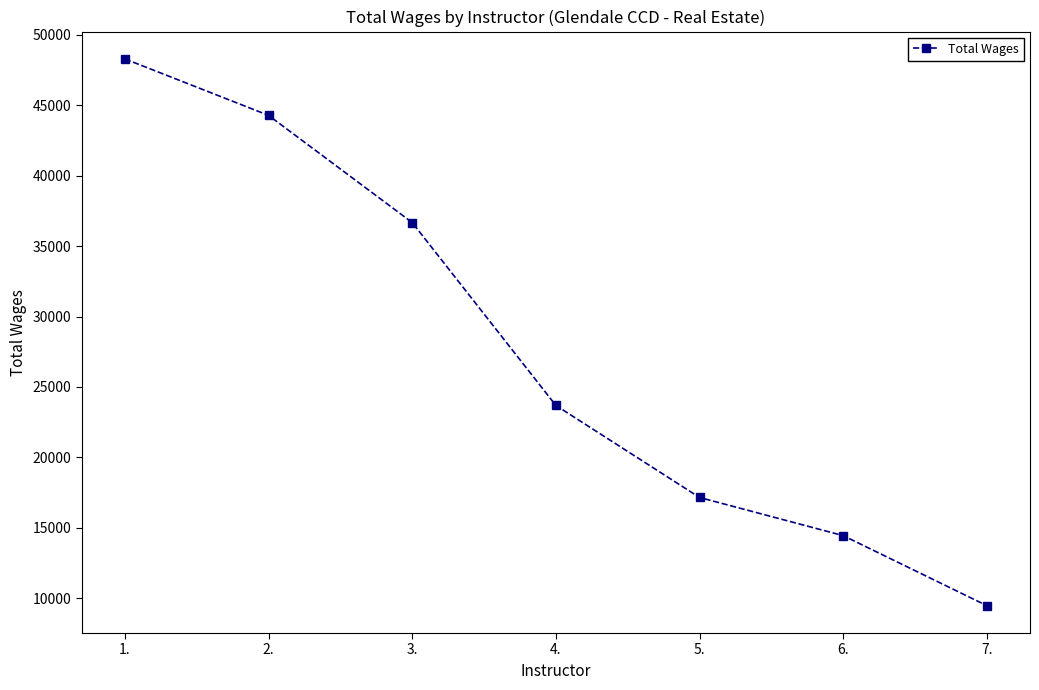

How many data points does each series have?

7